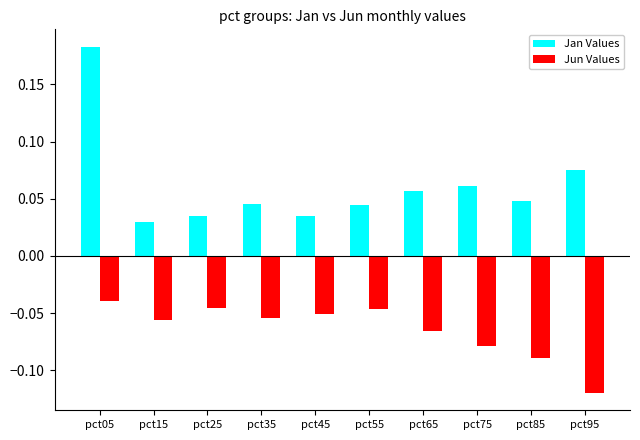

How many Jan Values values are between 0 and 1?

10